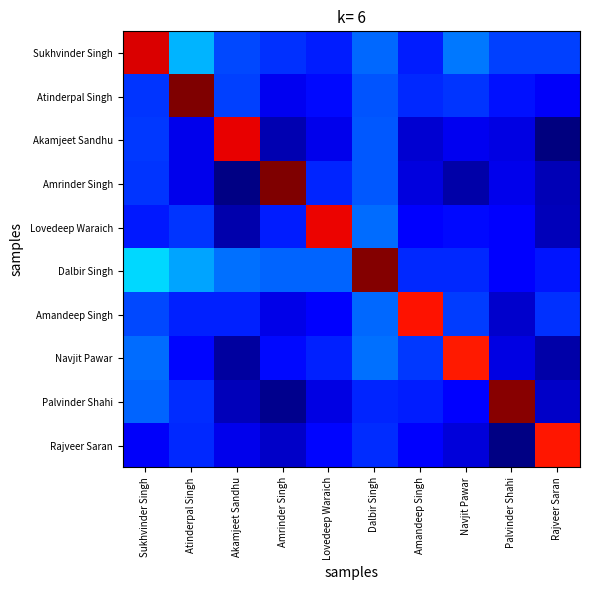

How many data points does each series have?

10